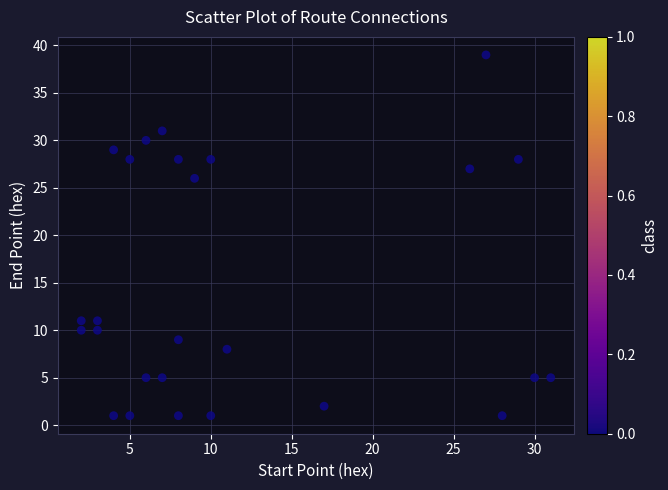

What is the range of Y values (max minus min)?

38